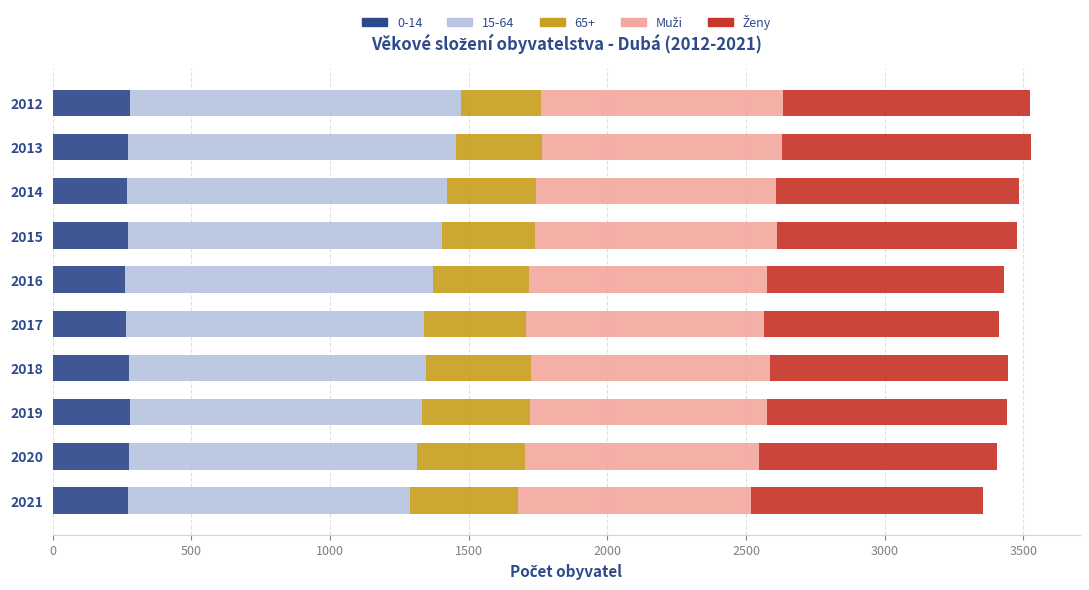

What is the sum of the 0-14 values at 2012 and 2017?

543